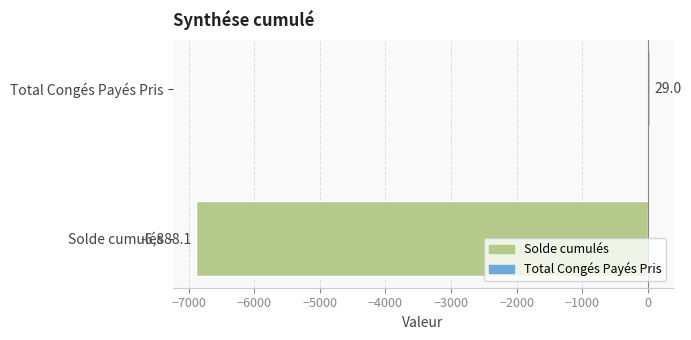

Is it true that the value at Total Congés Payés Pris is 29.0?

True